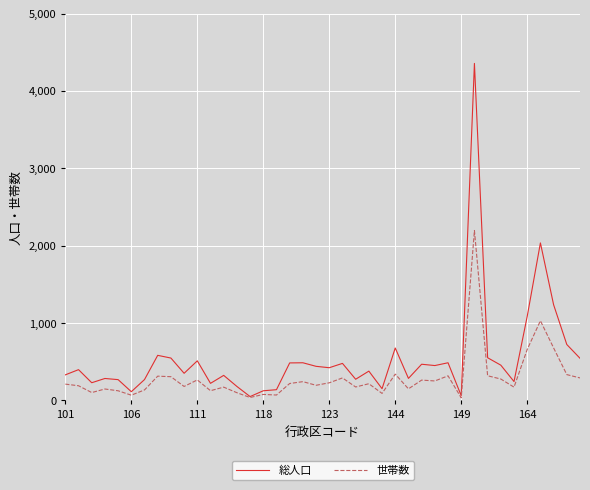

What is the maximum value for 総人口?

4356